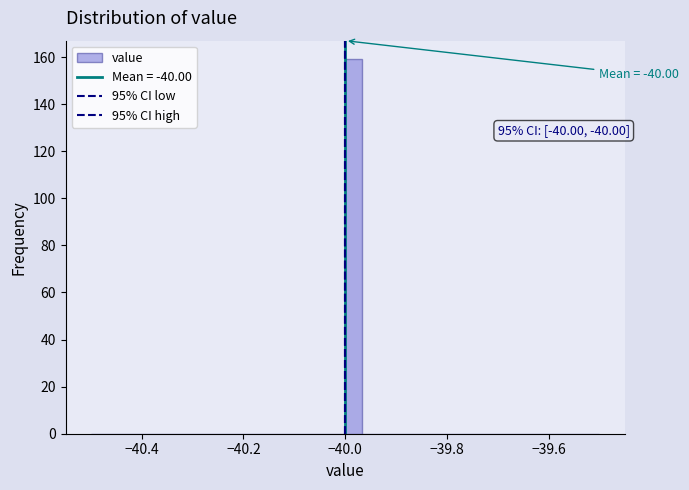

Read against the x-axis, roughly where is the centre of the tallest bar?

-39.98